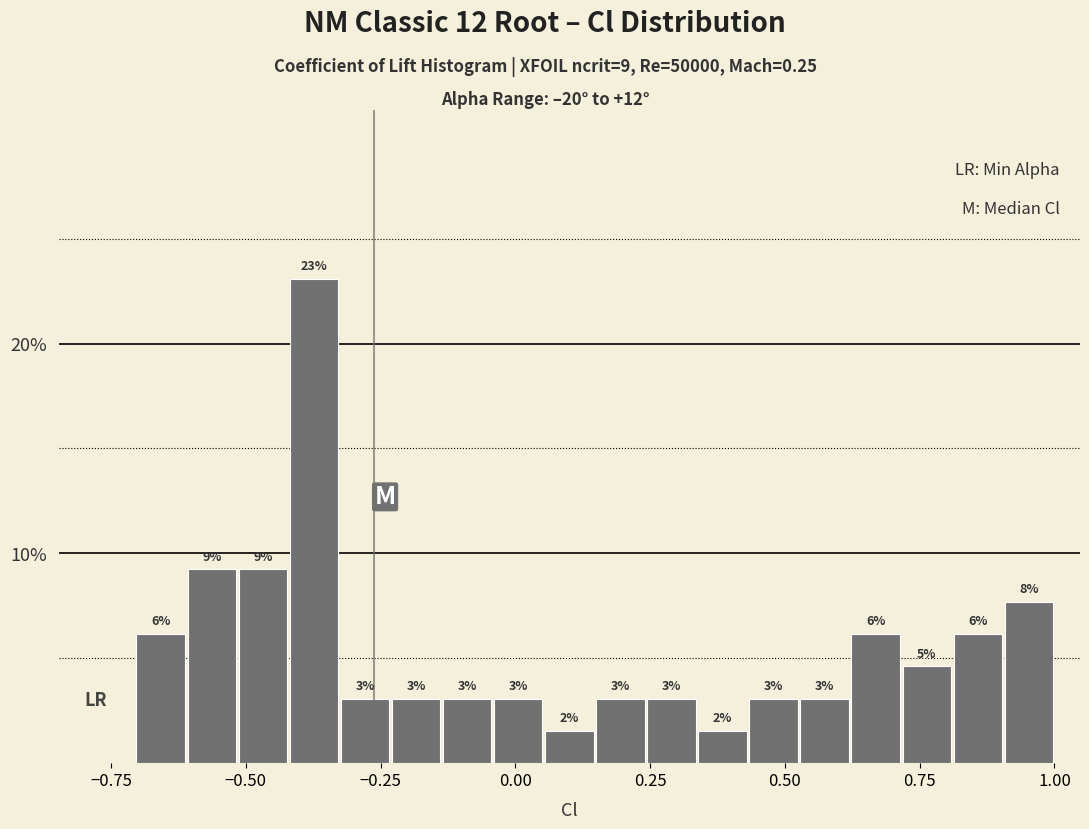

Around what value on the x-axis is the tallest bar? Give the approximate position of its centre, as read against the axis.

-0.35